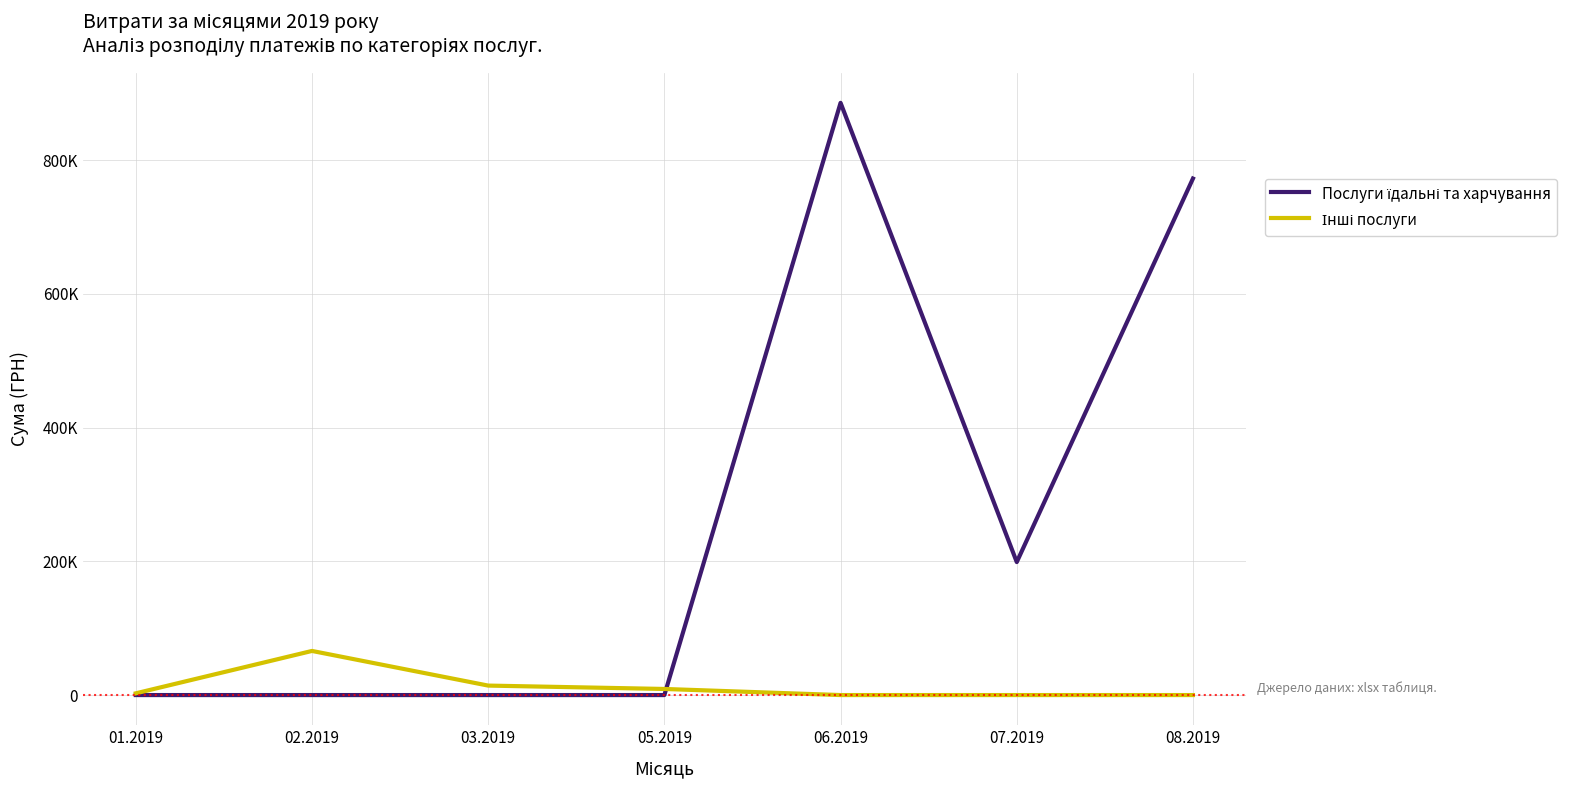

What is the greatest value displayed?

885871.0